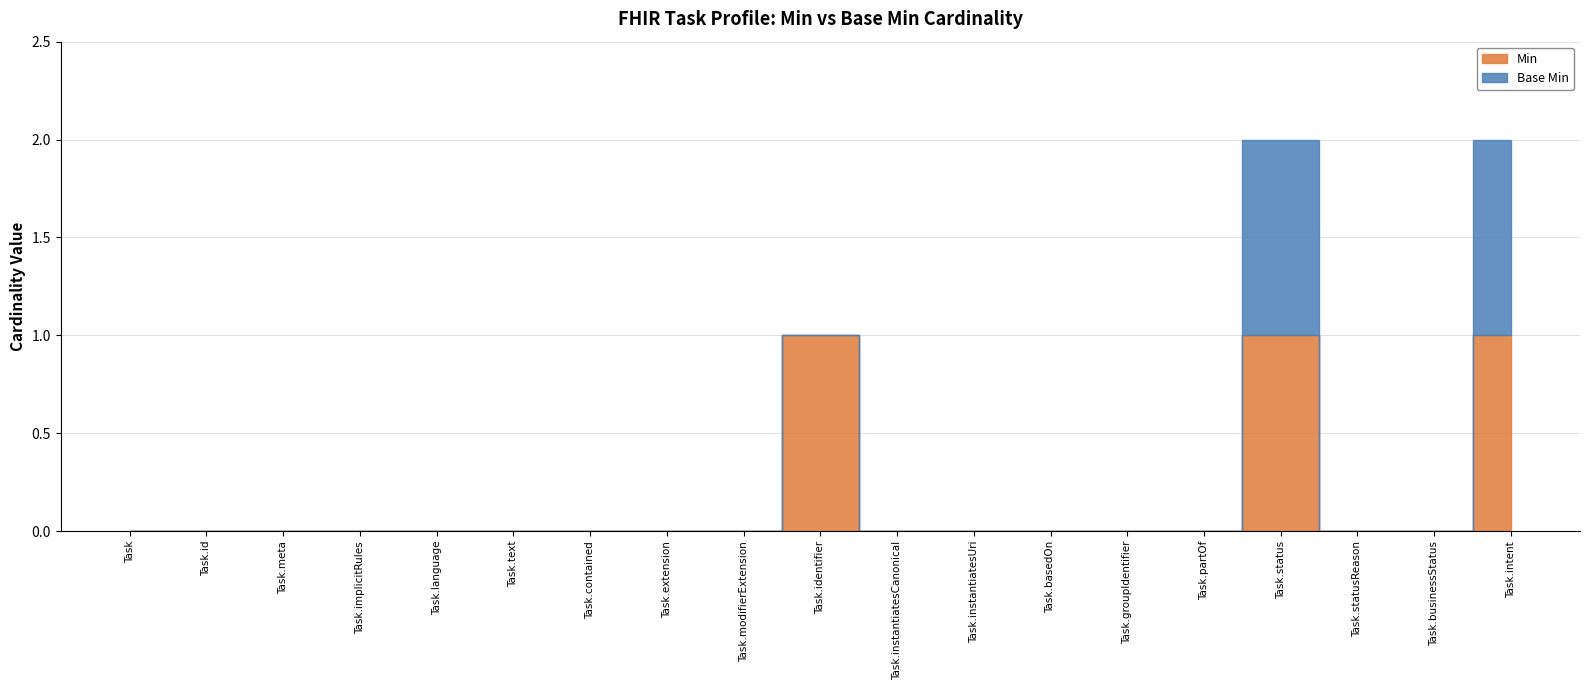

True or false: Min has more than 0 interior local peaks.

True